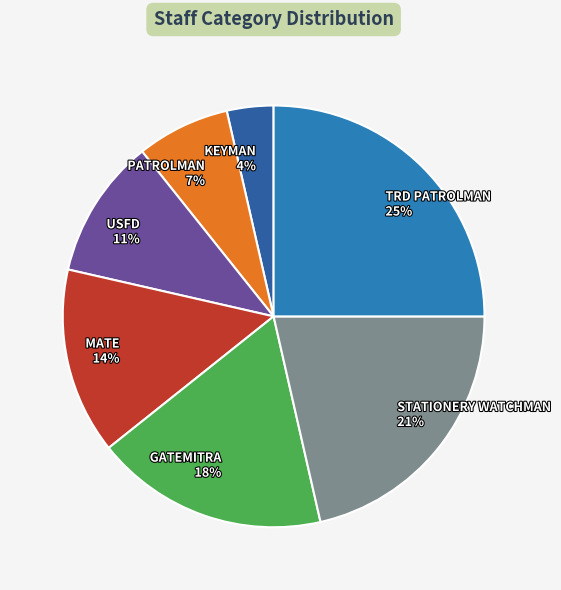

True or false: USFD accounts for 17% of the total.

False